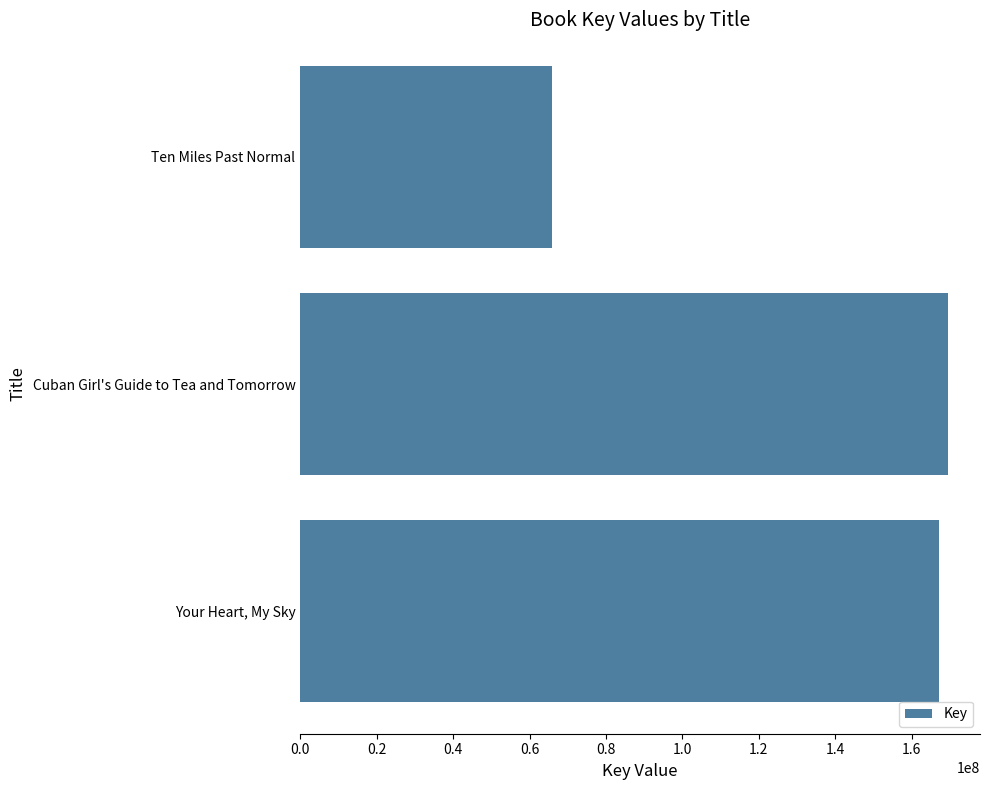

What is the sum of all values?

402594129